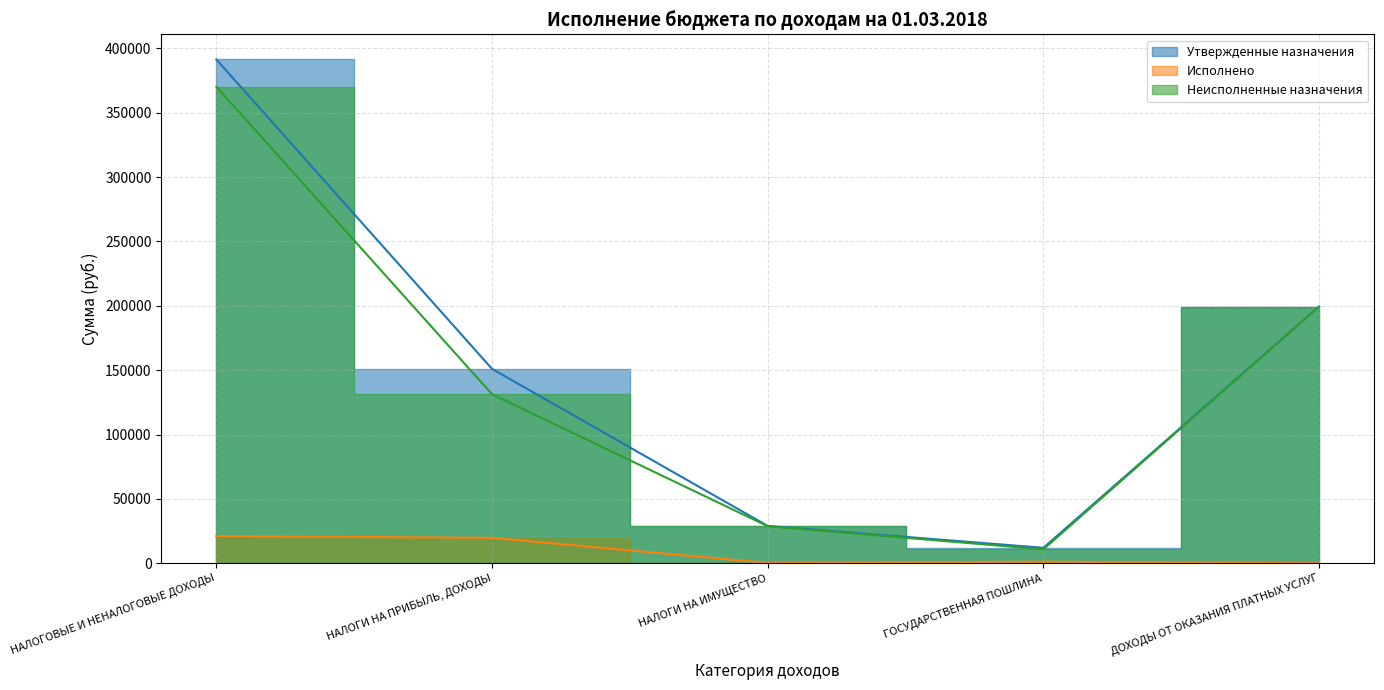

What is the difference between the Исполнено values at НАЛОГОВЫЕ И НЕНАЛОГОВЫЕ ДОХОДЫ and НАЛОГИ НА ИМУЩЕСТВО?

20920.6